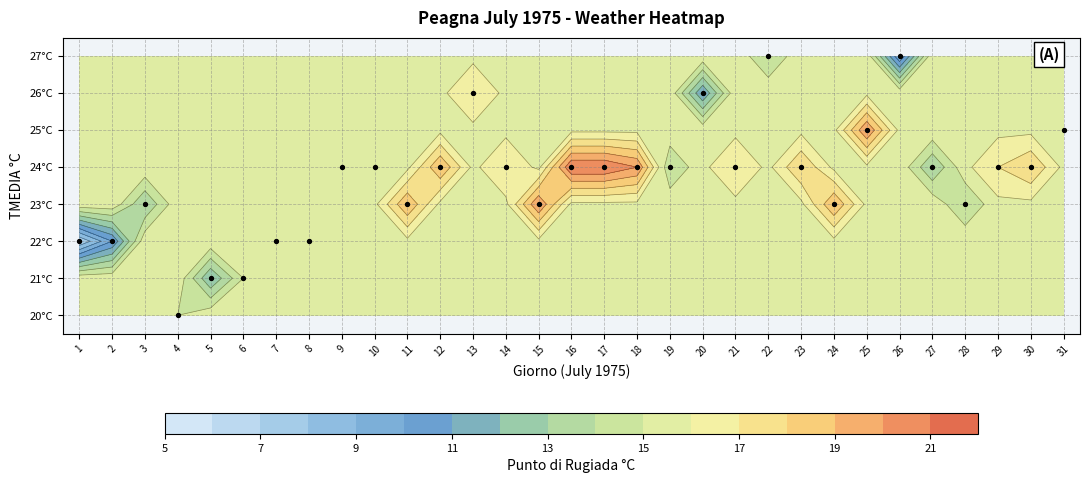

Read the 22 value at 30.

24